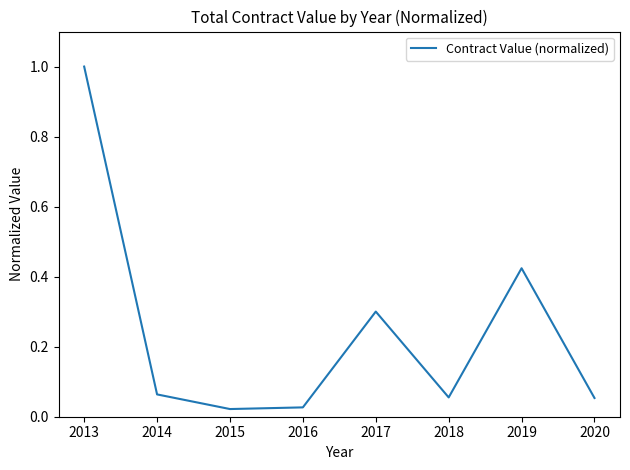

Does the chart display data point markers on the line(s)?

No